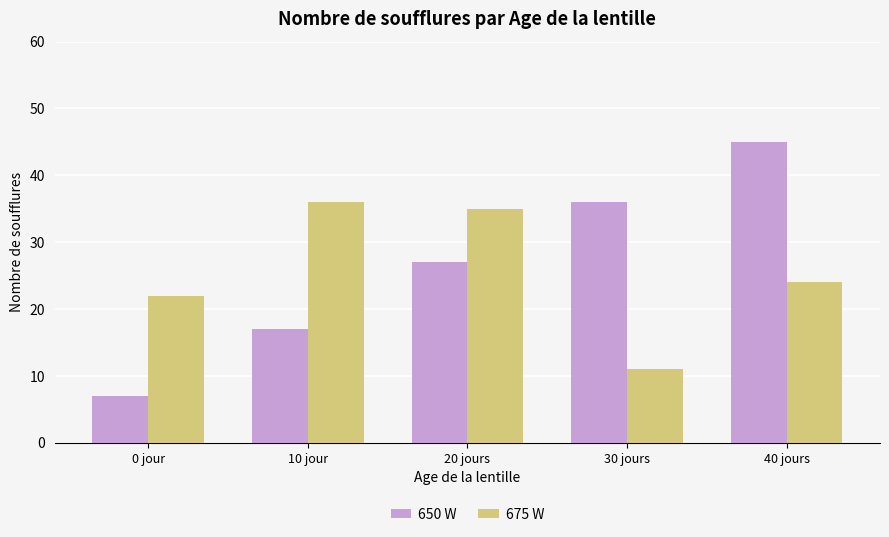

What is the highest value of the 675 W series?

36